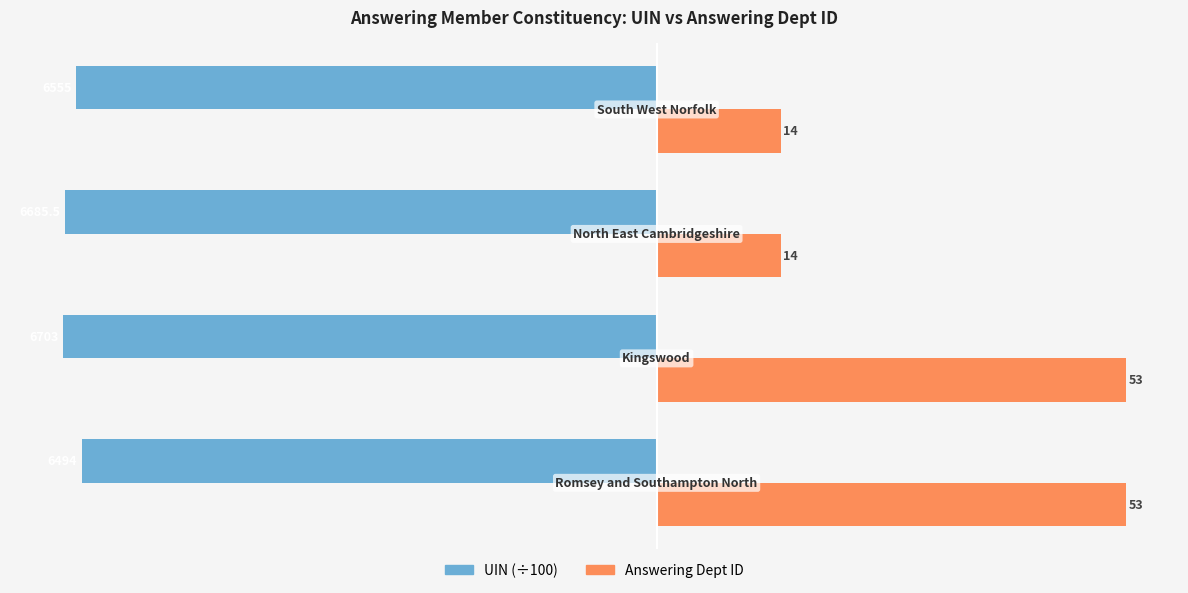

Rank the series by their maximum value, from highest to lowest.

Answering Dept ID, UIN (÷100)